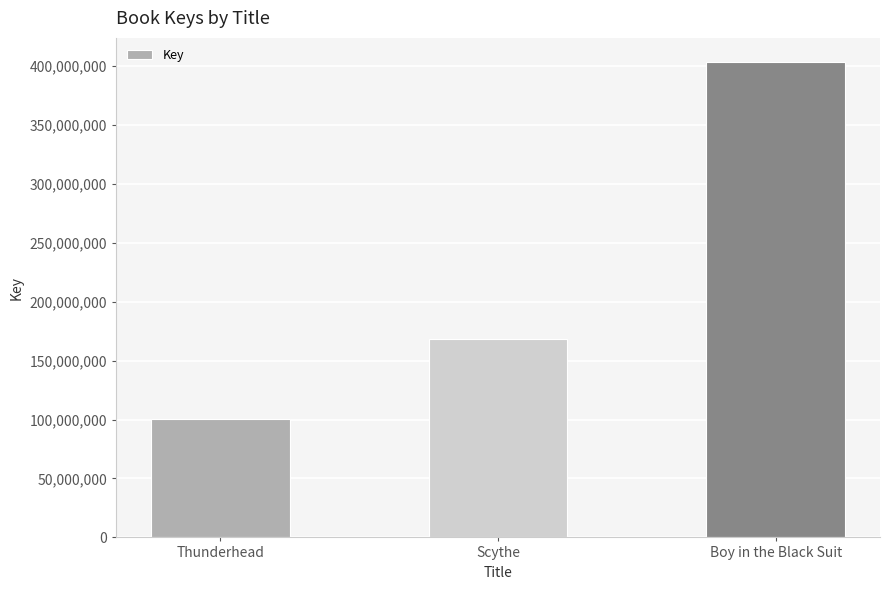

Which label corresponds to the smallest value in the chart?

Thunderhead